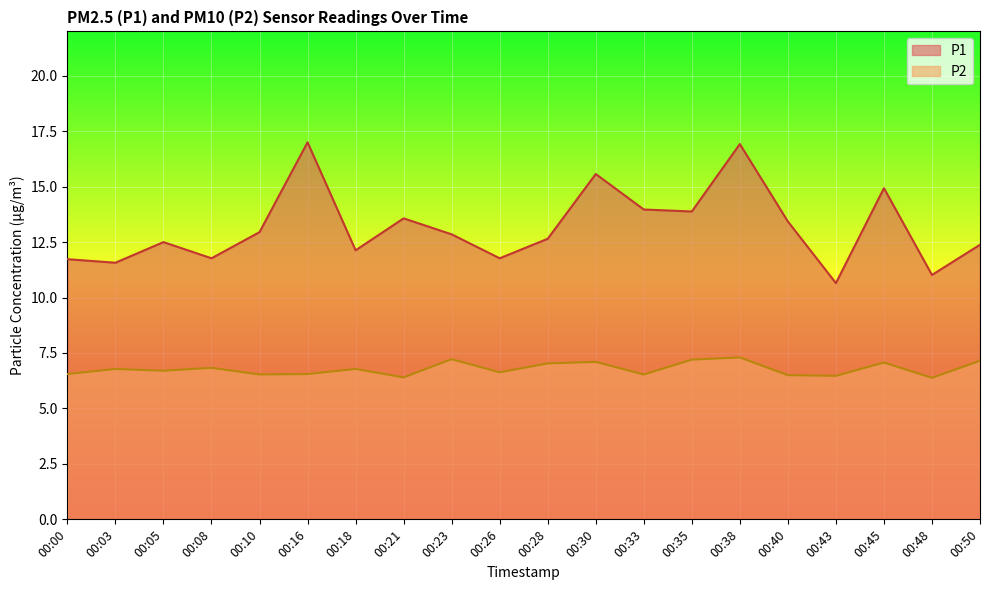

What is the spread (max minus min) of values at 00:18?

5.4